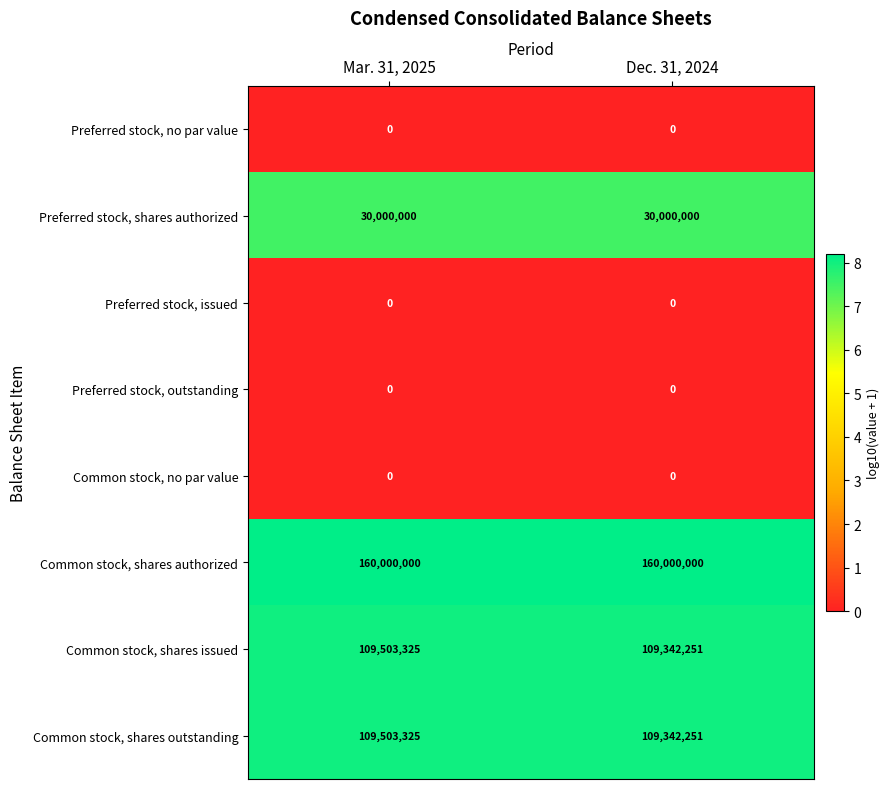

At which category is the sum across all series the highest?

Mar. 31, 2025